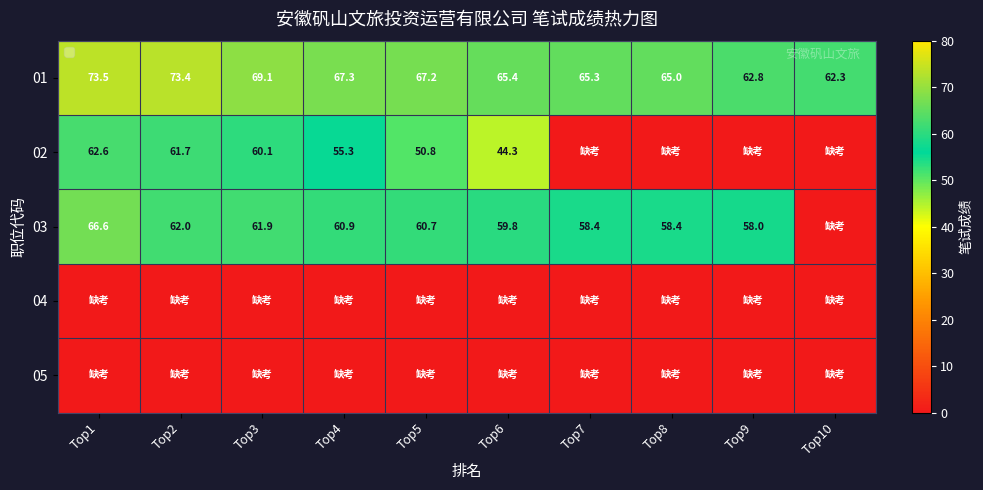

The 03 series shows 99.3 at Top4. True or false?

False